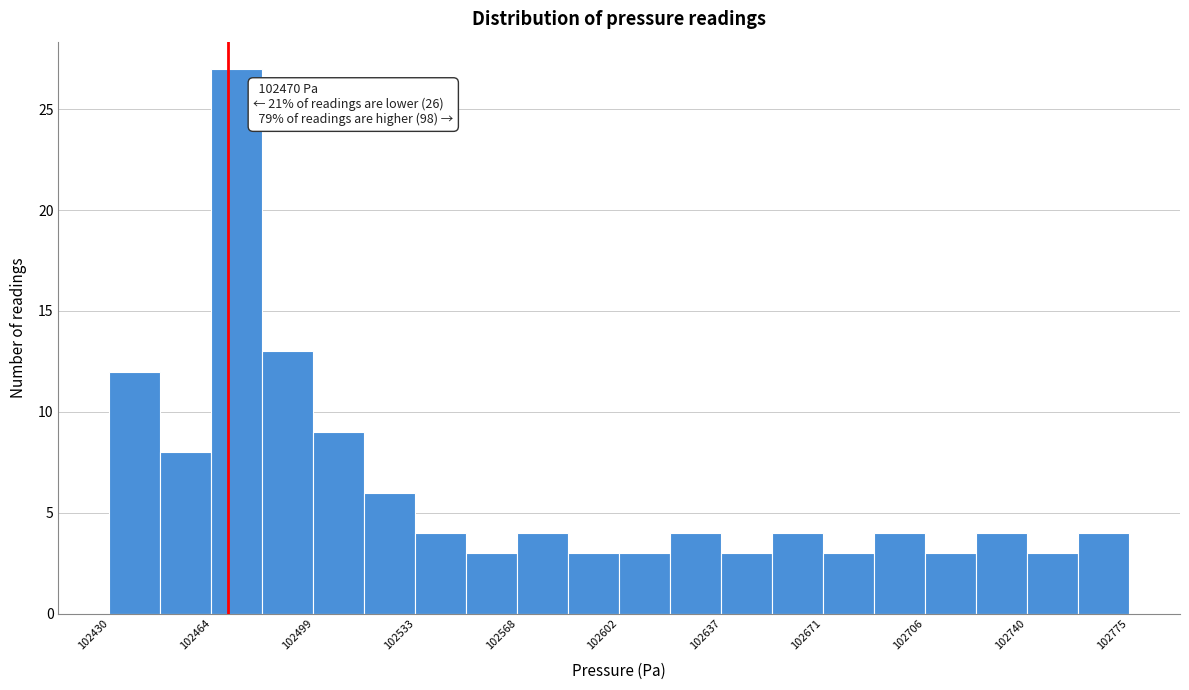

Around what value on the x-axis is the tallest bar? Give the approximate position of its centre, as read against the axis.

102475